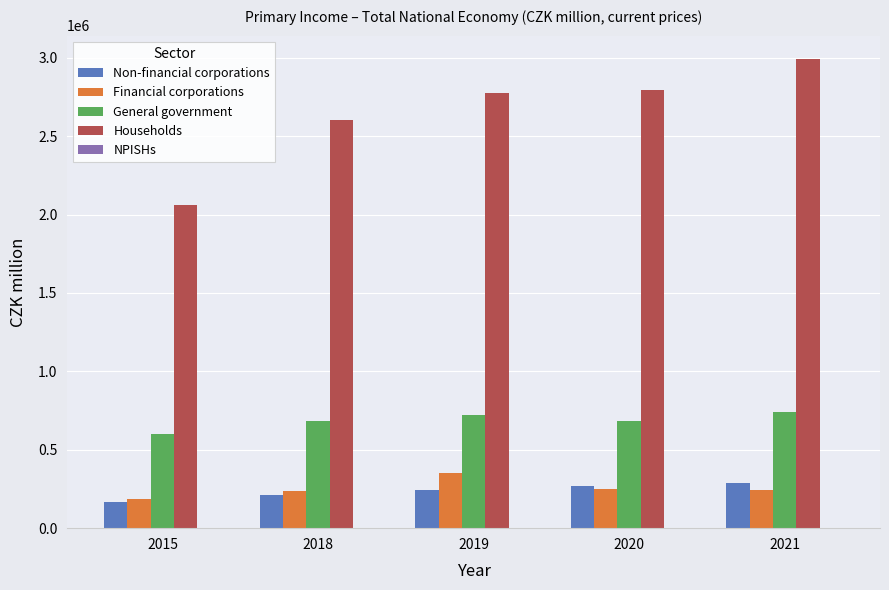

At which label does General government first exceed 685458?

2019